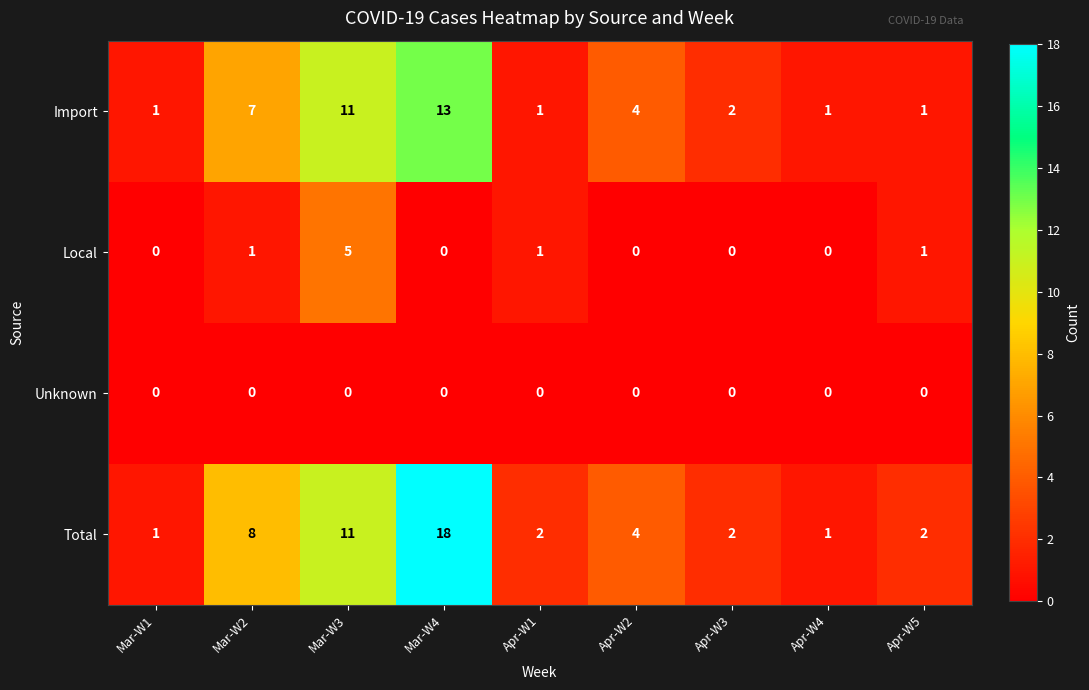

What is the total value across all series at Mar-W2?

16